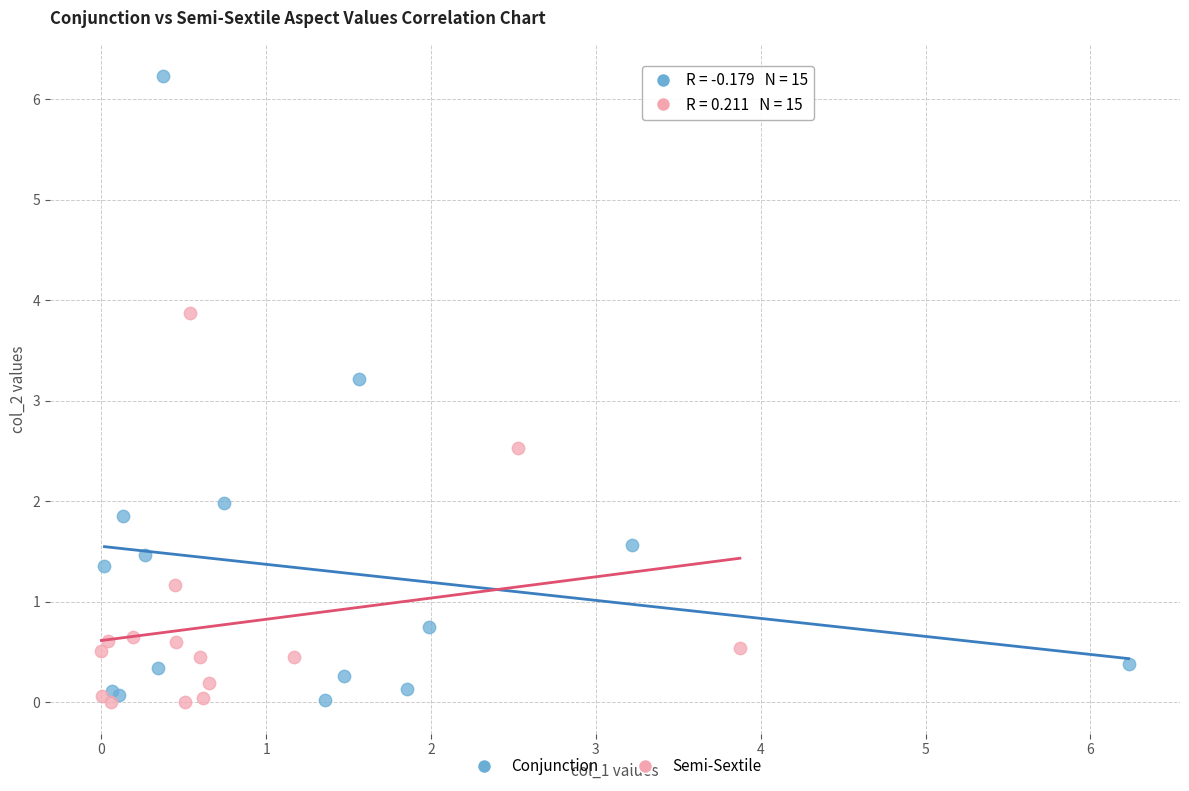

Which series reaches the maximum Y coordinate?

Conjunction